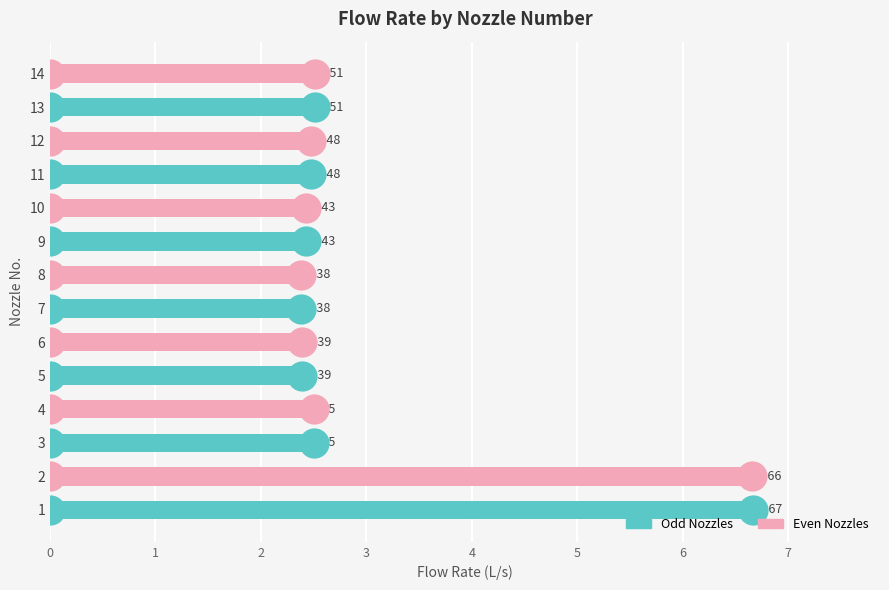

What is the difference between the maximum and minimum values?

4.3